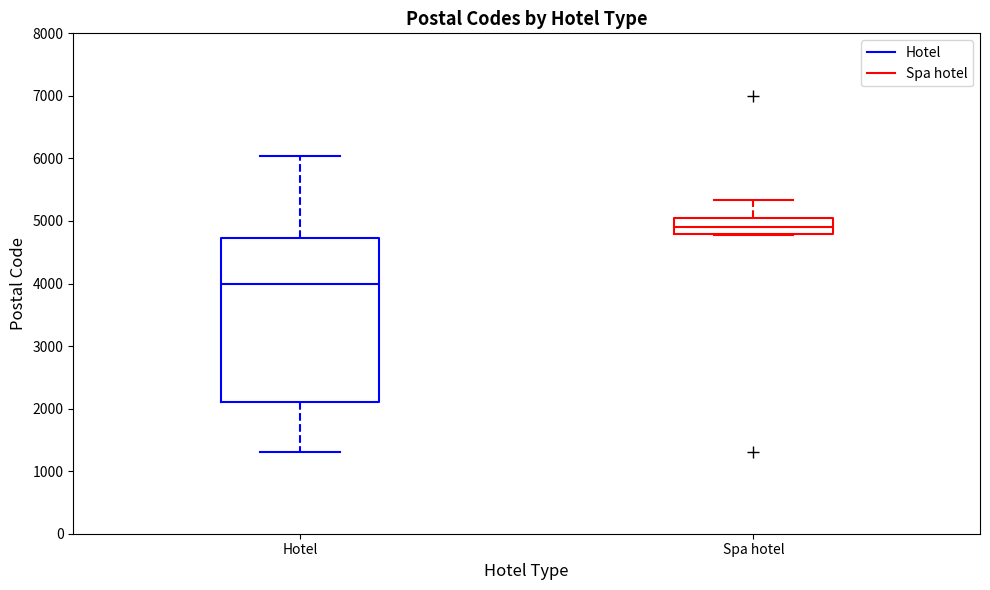

Which box has the lowest median line?

Hotel